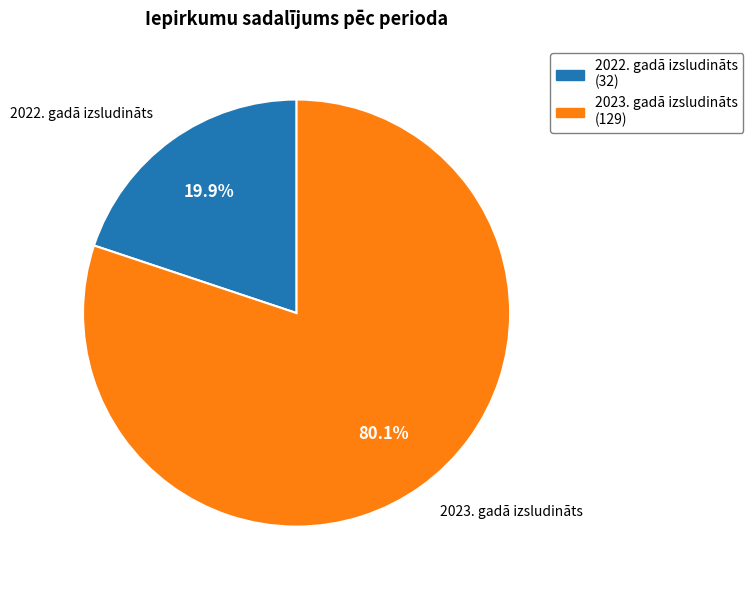

To the nearest percent, what is the difference between the largest and smallest slice percentages?

60%